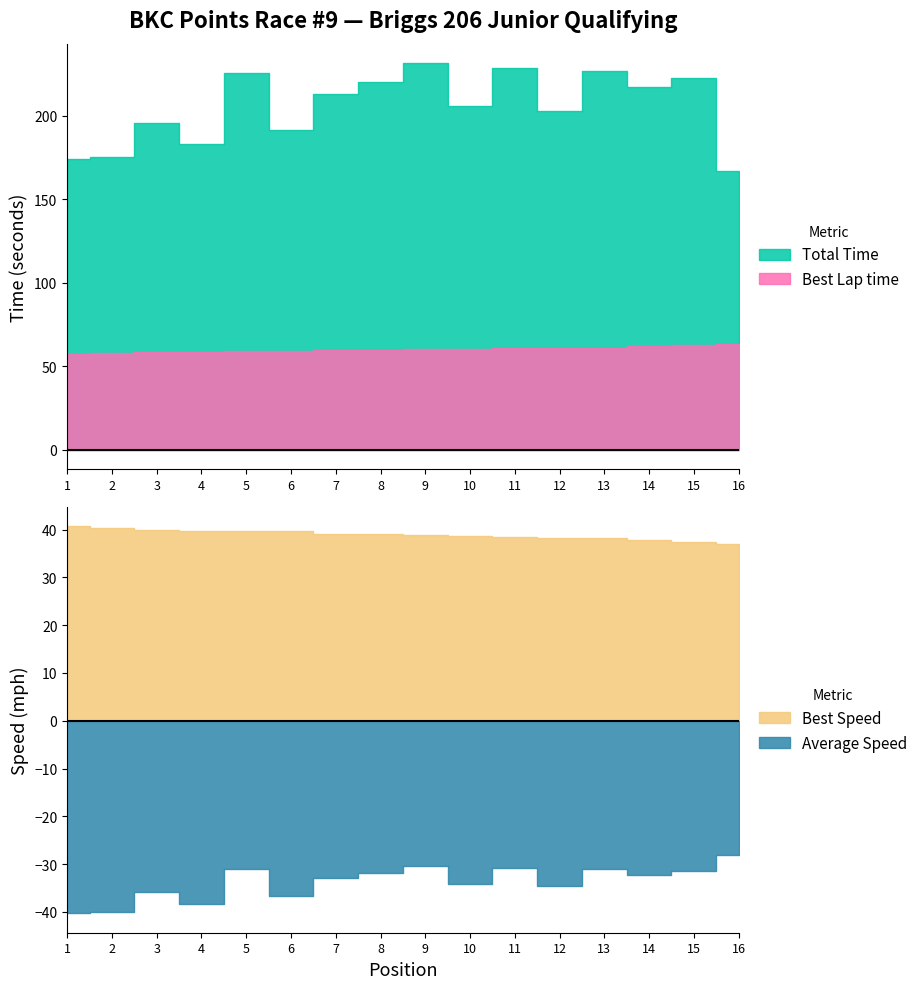

Reading left to right, transcribe all the data shown in this chart.

Total Time: 1=174.2	2=175.7	3=195.9	4=183.4	5=225.7	6=191.3	7=212.9	8=220.0	9=231.6	10=205.9	11=228.6	12=202.9	13=226.6	14=217.1	15=222.9	16=167.1
Best Lap time: 1=57.5	2=58.1	3=58.5	4=58.9	5=59.0	6=59.1	7=59.8	8=60.0	9=60.2	10=60.5	11=60.8	12=61.1	13=61.1	14=62.0	15=62.6	16=63.4
Best Speed: 1=40.7	2=40.3	3=40.0	4=39.7	5=39.6	6=39.6	7=39.1	8=39.0	9=38.9	10=38.7	11=38.5	12=38.3	13=38.3	14=37.7	15=37.4	16=36.9
Average Speed: 1=40.3	2=40.0	3=35.8	4=38.3	5=31.1	6=36.7	7=33.0	8=31.9	9=30.3	10=34.1	11=30.7	12=34.6	13=31.0	14=32.3	15=31.5	16=28.0